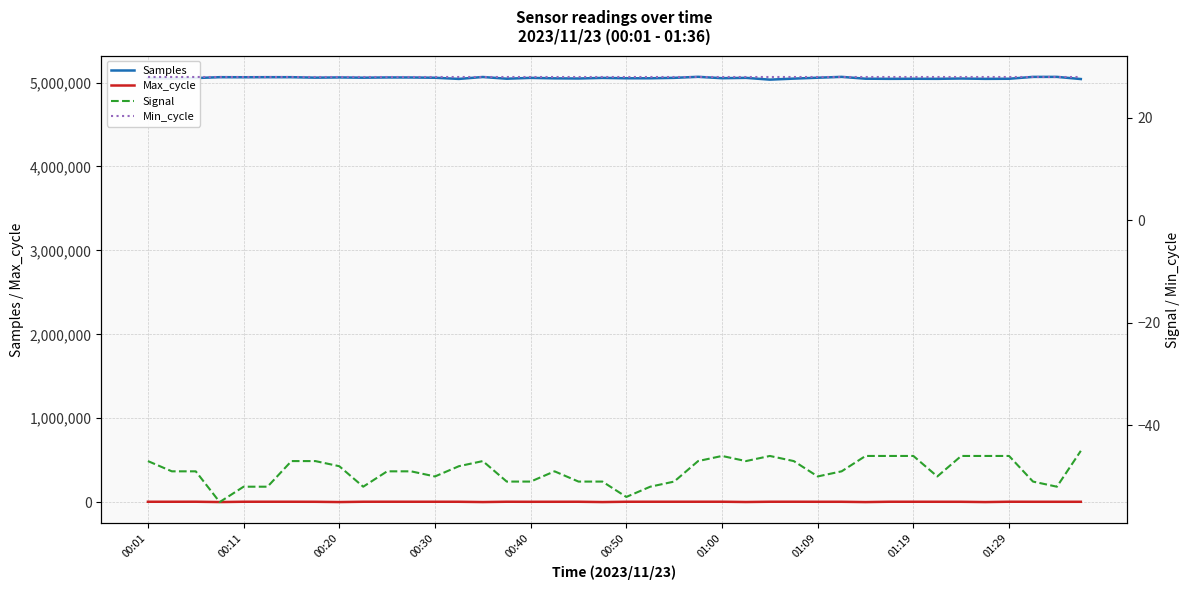

What is the difference between the maximum and minimum values in the Signal series?

10